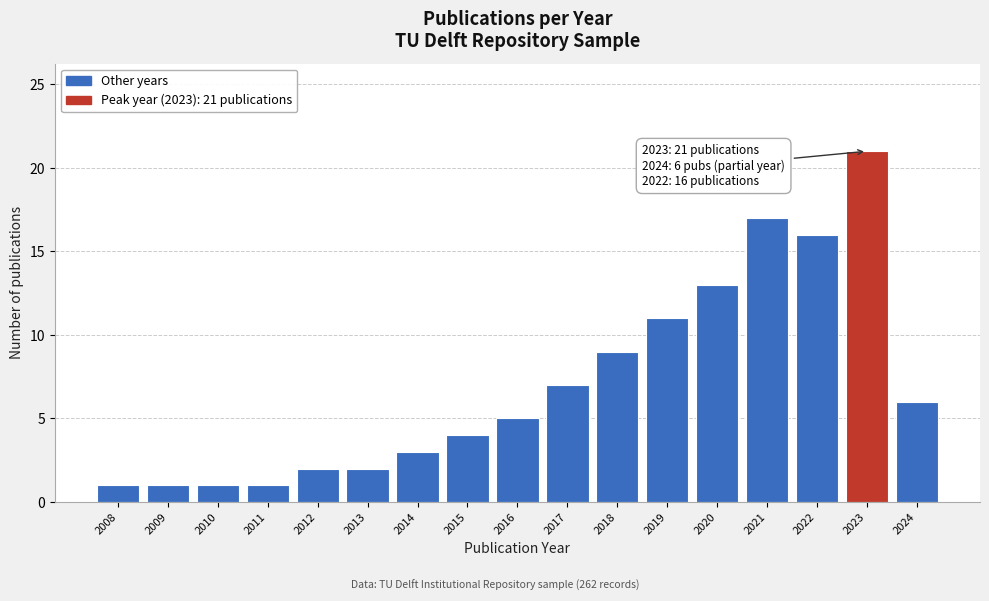

Reading left to right, what are all the values shown in this chart?

1	1	1	1	2	2	3	4	5	7	9	11	13	17	16	21	6